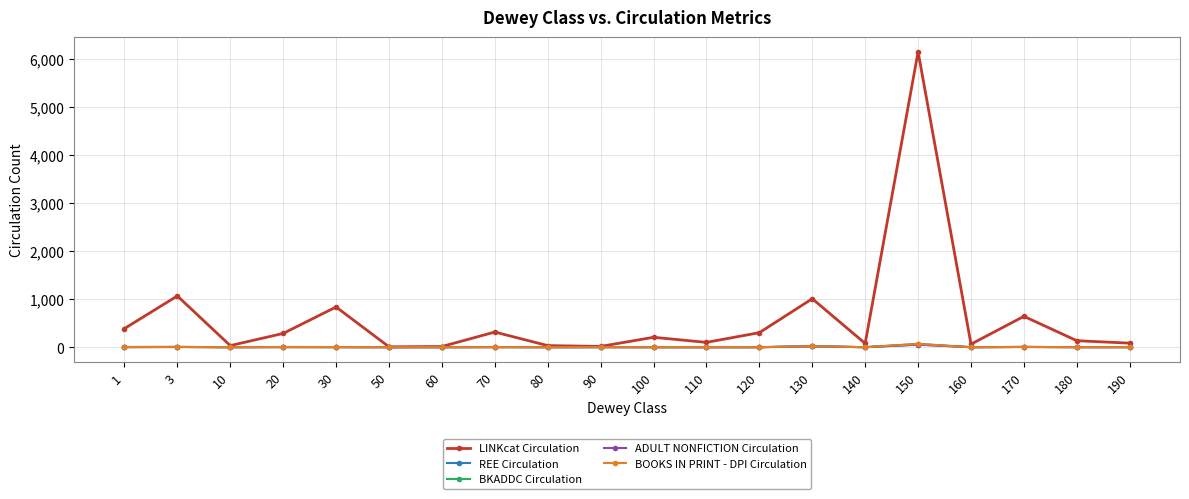

What is the spread (max minus min) of values at 120?

302